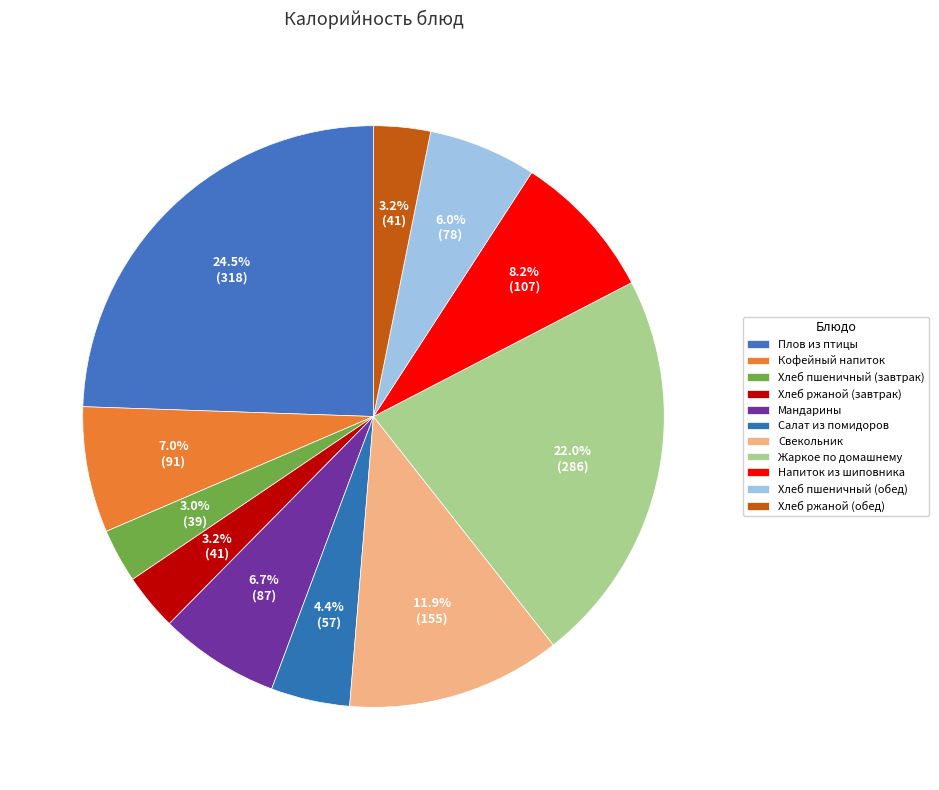

What is the change in value from Кофейный напиток to Напиток из шиповника?

+16